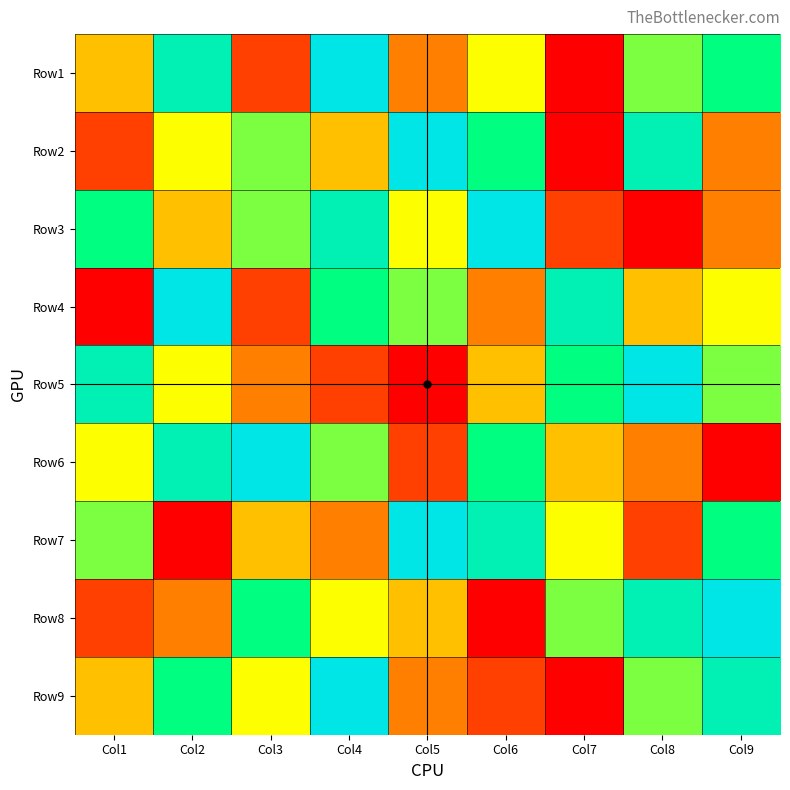

Which series has the largest total across all categories?

Row1